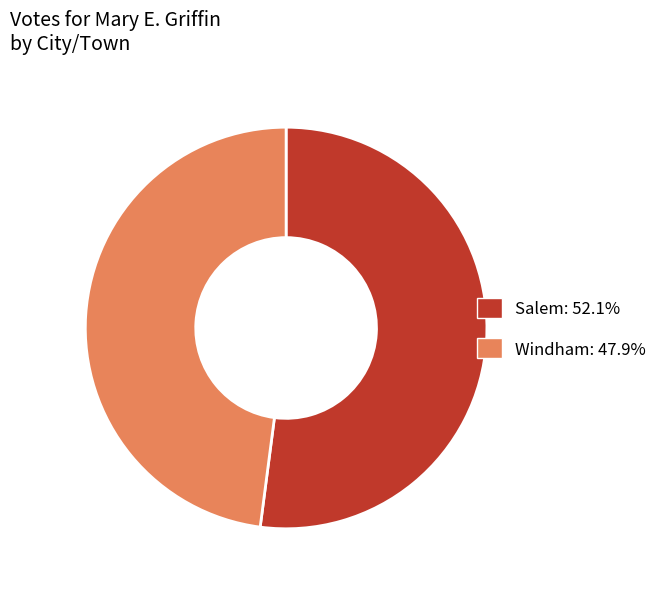

How many slices are in this pie chart?

2